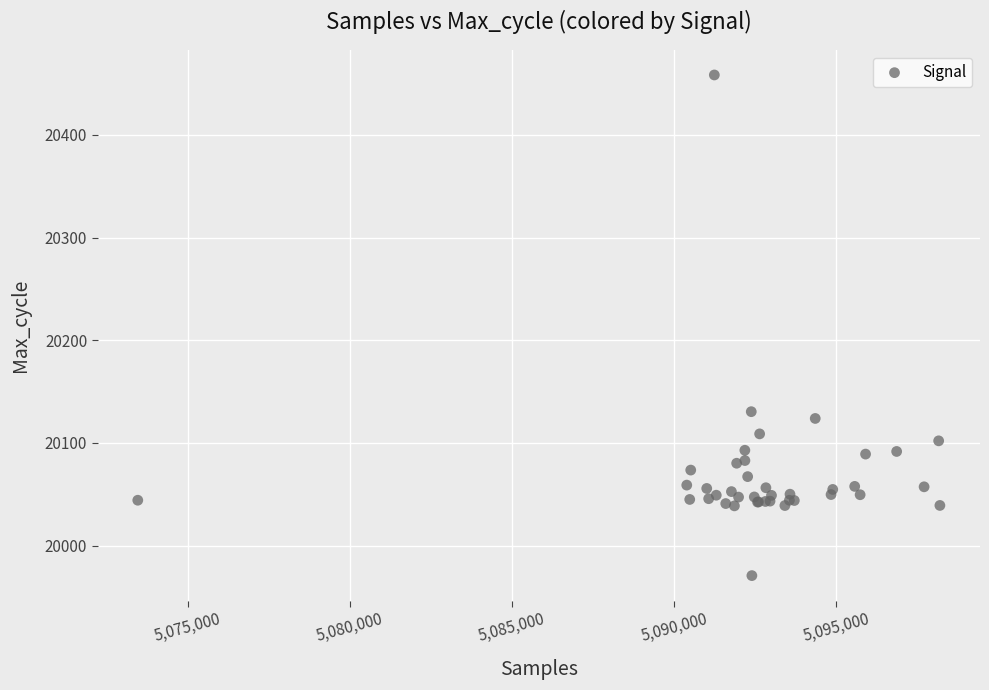

What Y value in the scatter plot is closest to 20214?

20130.5